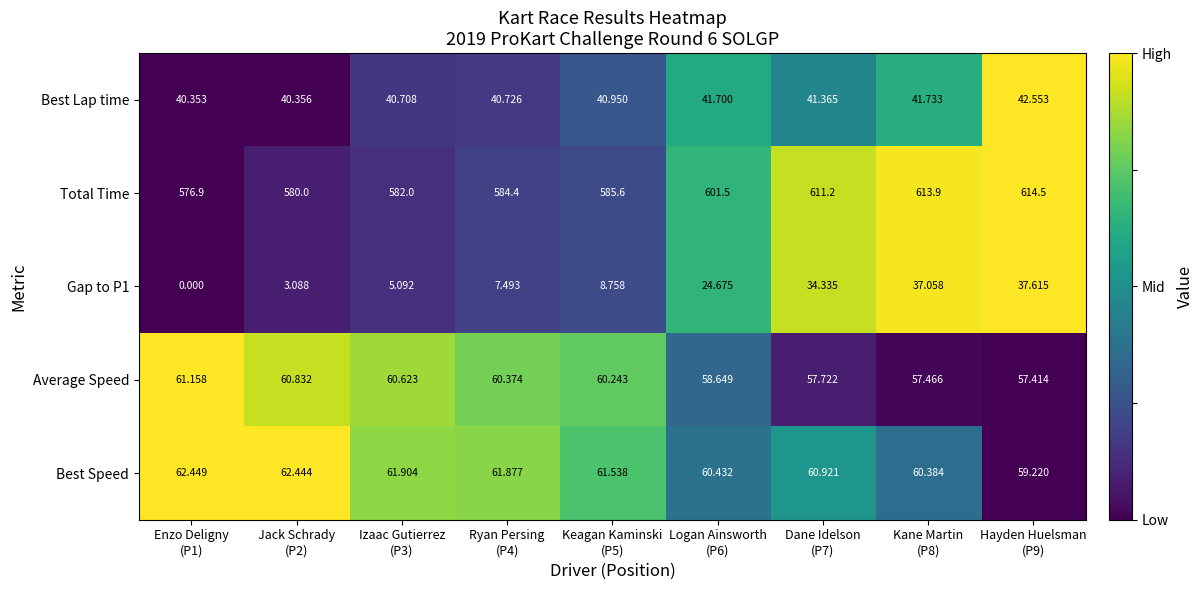

How many data points does each series have?

9